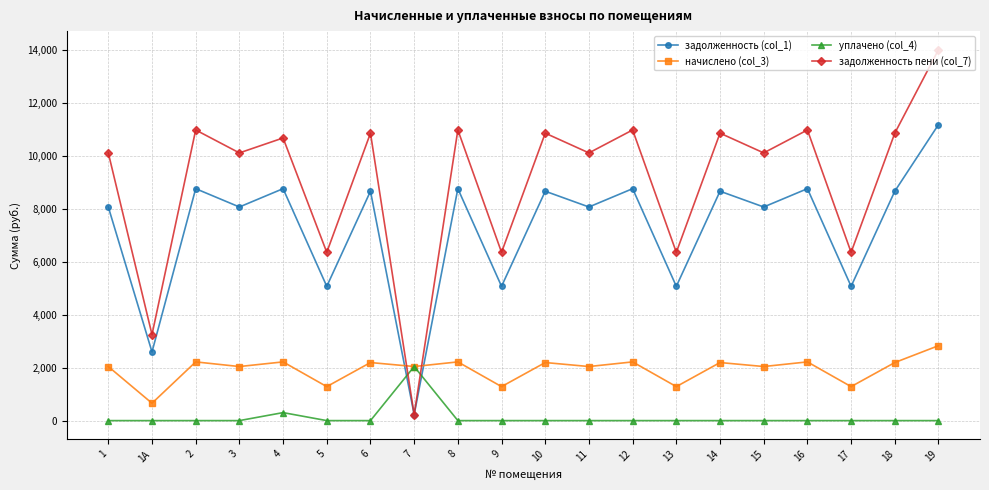

Rank the series at 2 from highest to lowest value.

задолженность пени (col_7), задолженность (col_1), начислено (col_3), уплачено (col_4)